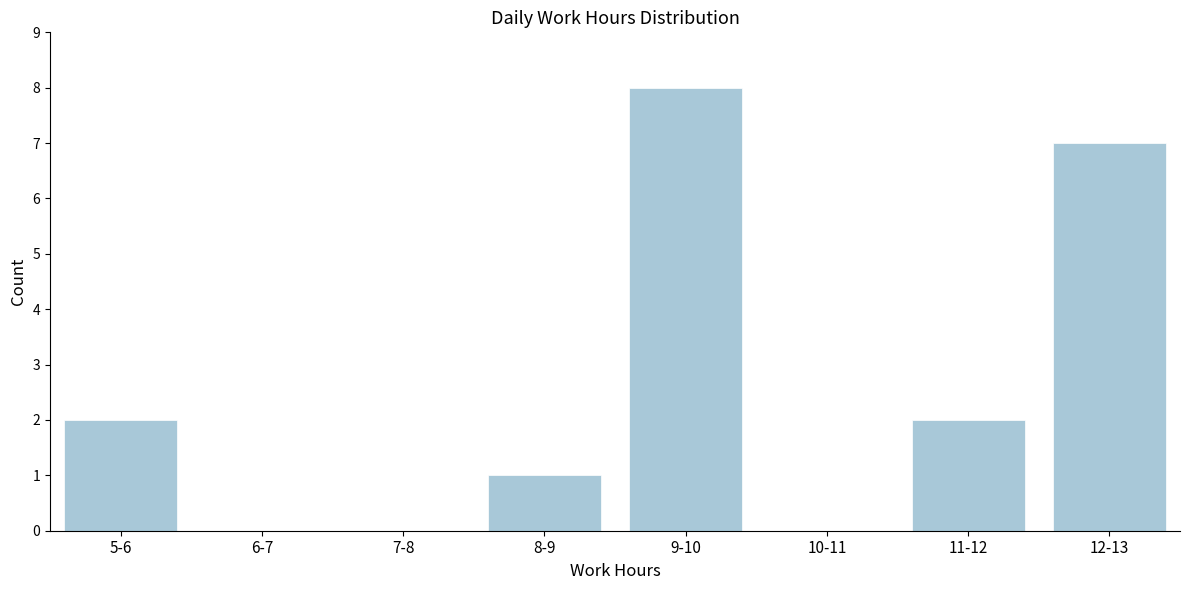

Reading left to right, what are all the values shown in this chart?

5-6=2	6-7=0	7-8=0	8-9=1	9-10=8	10-11=0	11-12=2	12-13=7